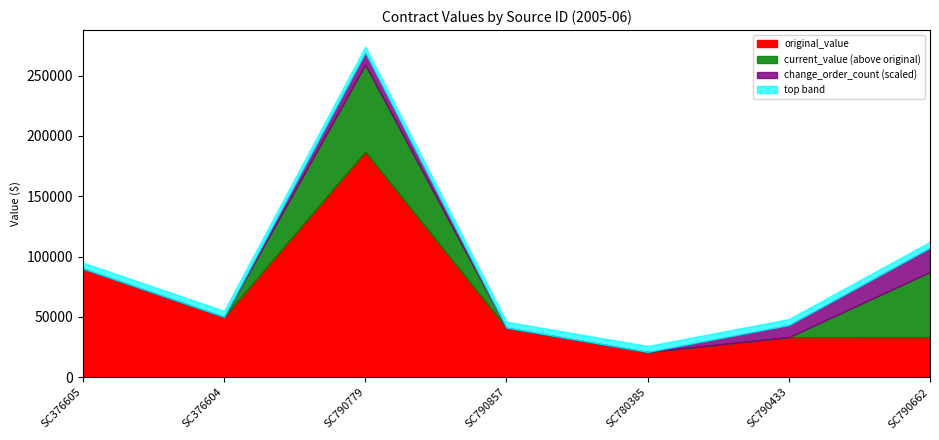

True or false: original_value and change_order_count cross at least once.

False